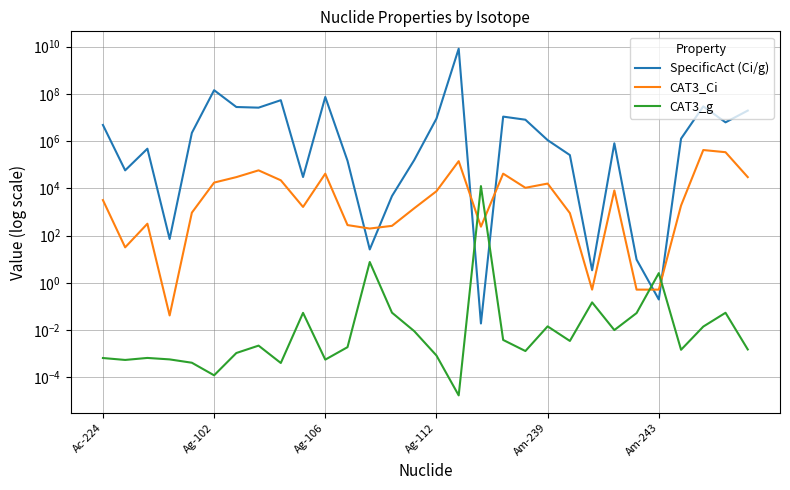

True or false: CAT3_Ci and SpecificAct (Ci/g) intersect in this chart.

True